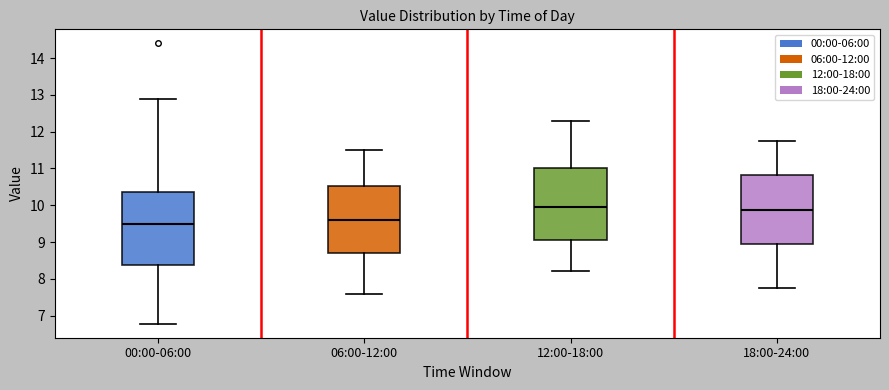

Reading left to right, transcribe this box plot: for each box, give where its median line is, the range the box spans, and where its two whiskers end, as read against the y-axis. The values are not printed on the chart, so give them approximately, as read against the axis.

00:00-06:00: median 9.5, box 8.4 to 10.4, whiskers 6.8 to 12.9
06:00-12:00: median 9.6, box 8.7 to 10.5, whiskers 7.6 to 11.5
12:00-18:00: median 10.0, box 9.1 to 11.0, whiskers 8.2 to 12.3
18:00-24:00: median 9.9, box 8.9 to 10.8, whiskers 7.8 to 11.8